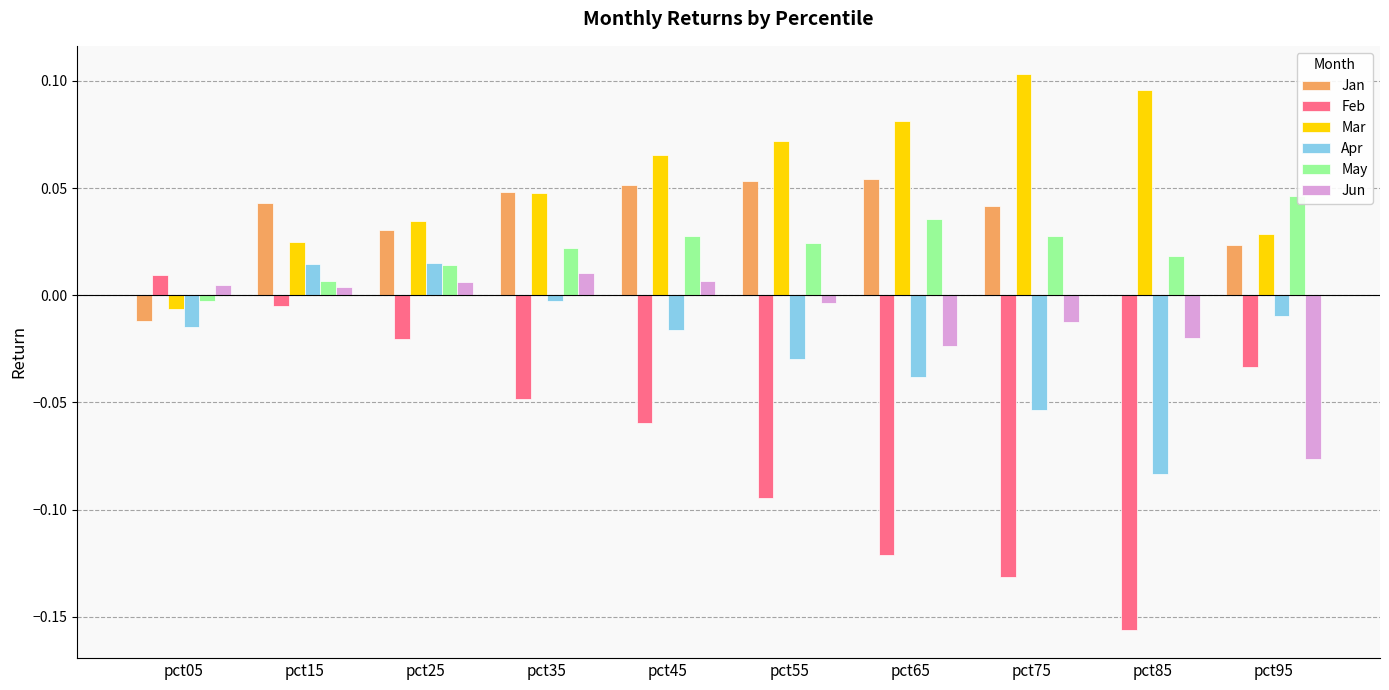

The value of Jun at pct25 is 0.0. True or false?

False